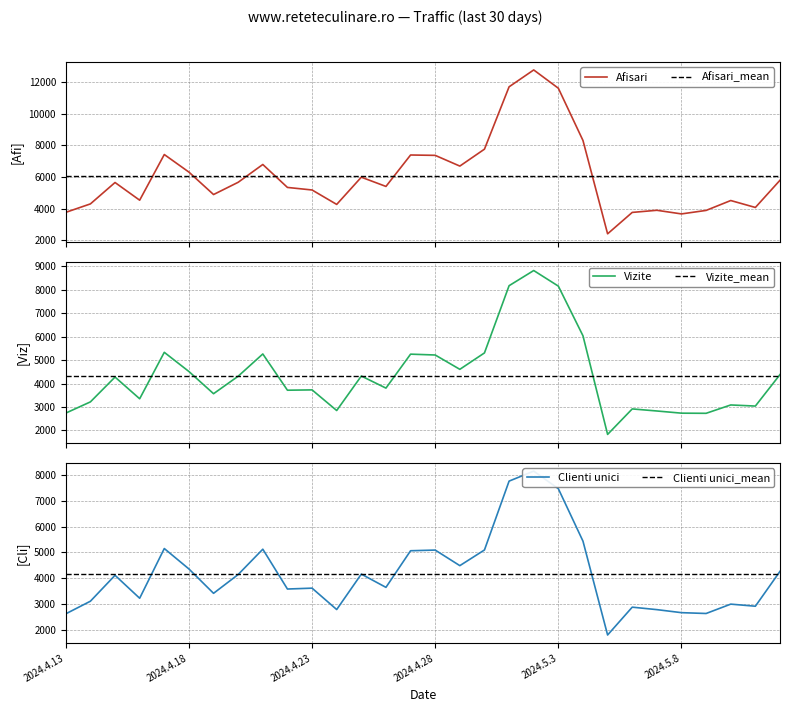

True or false: Clienti unici and Afisari cross at least once.

False